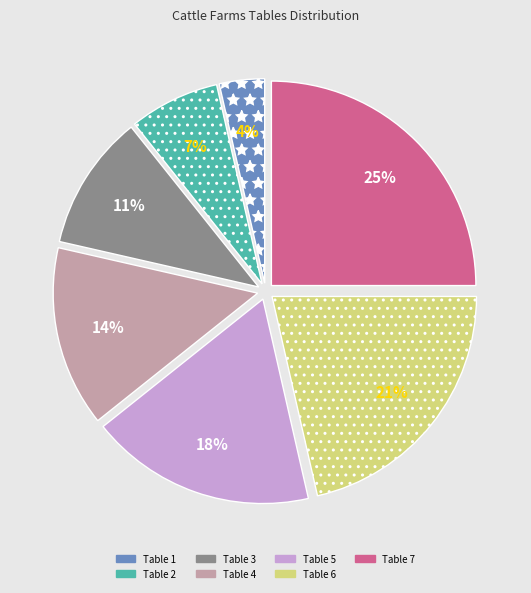

Is Table 7 the majority of the pie?

No